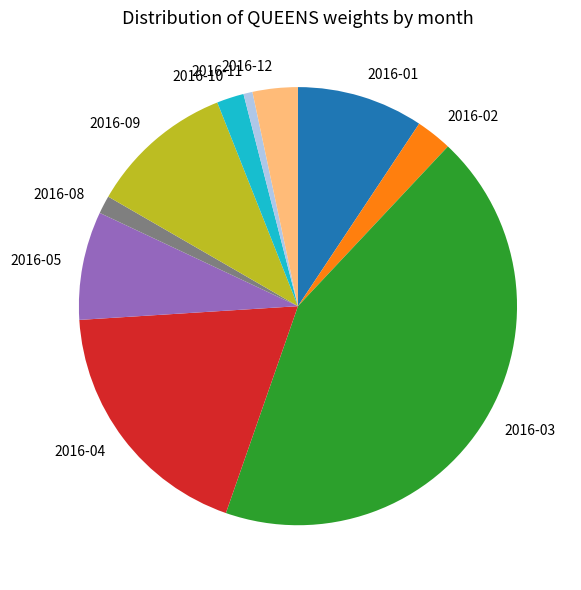

Do 2016-02 and 2016-08 together represent more than half of the pie?

No